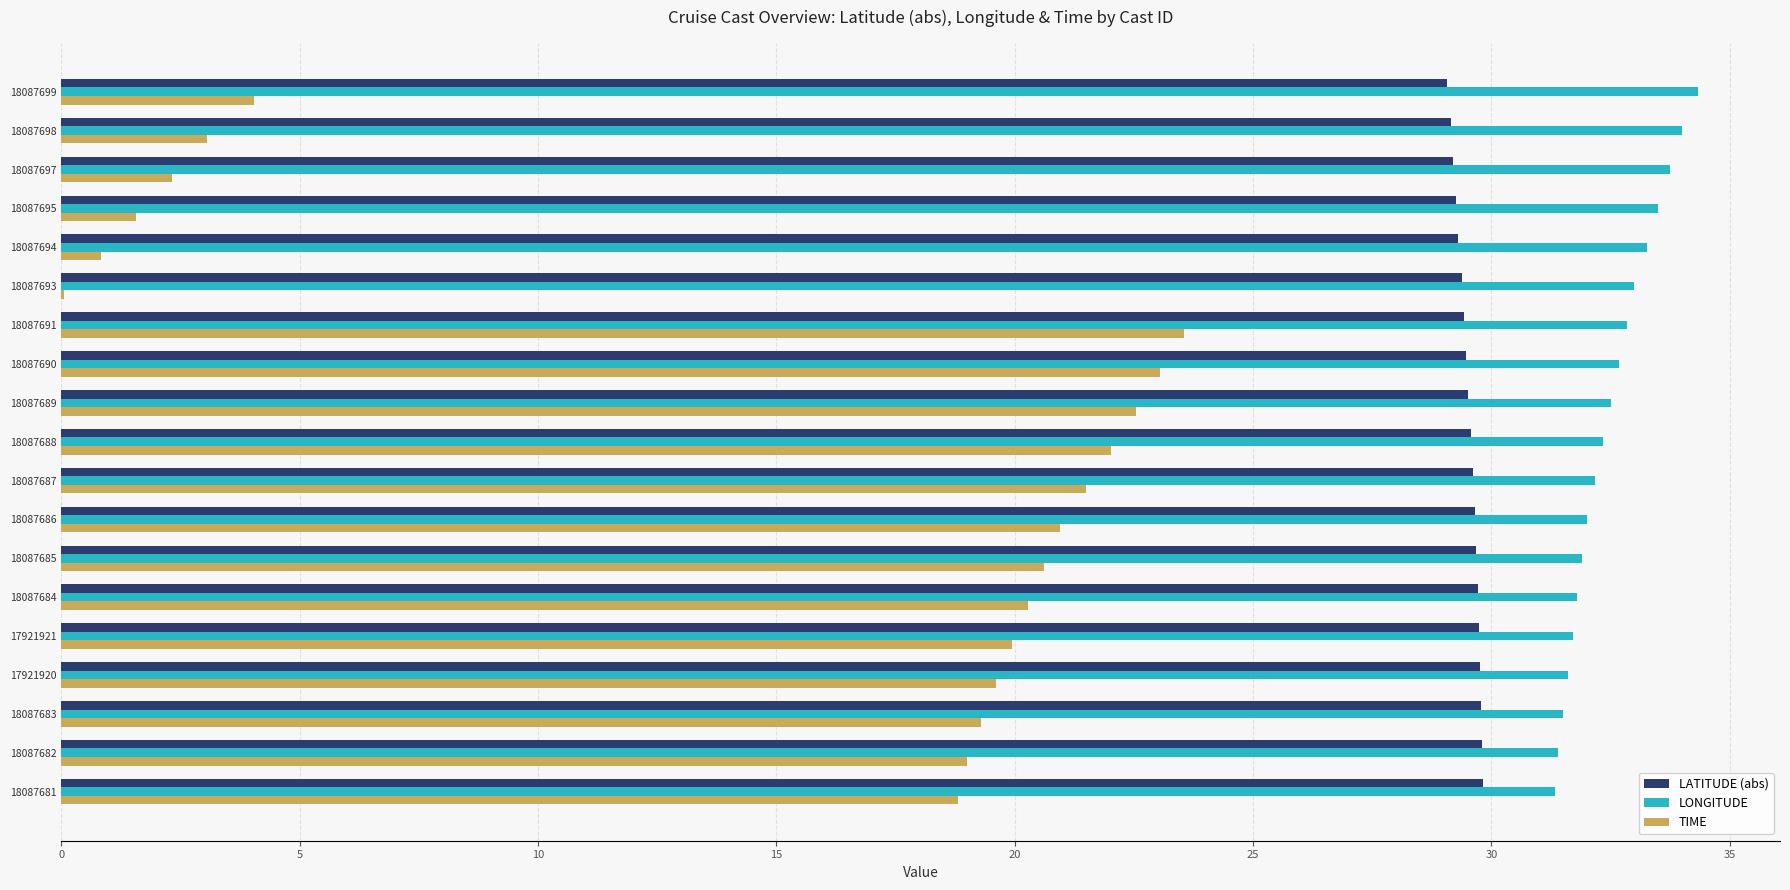

Which series has the largest total across all categories?

LONGITUDE